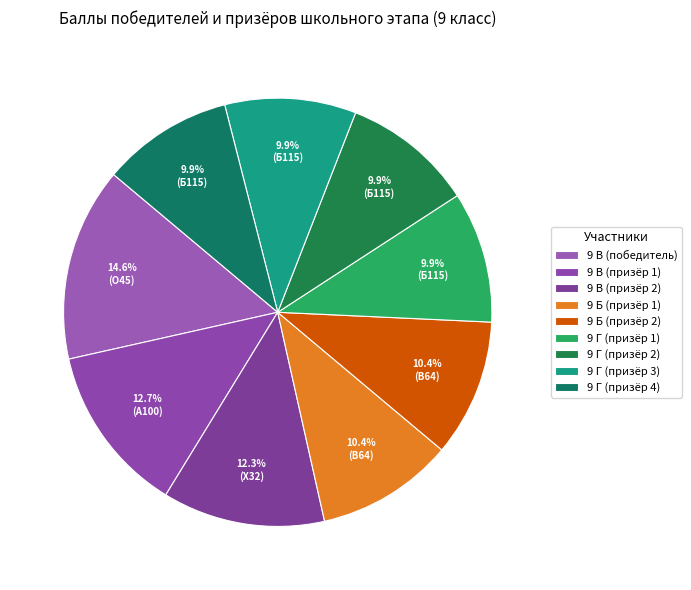

Approximately how many times larger is the value at 9 В (призёр 1) compared to 9 В (победитель)?

0.9